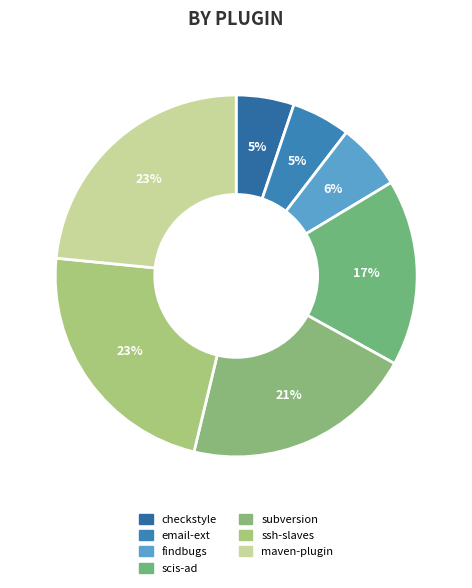

Count the number of slices in the pie.

7